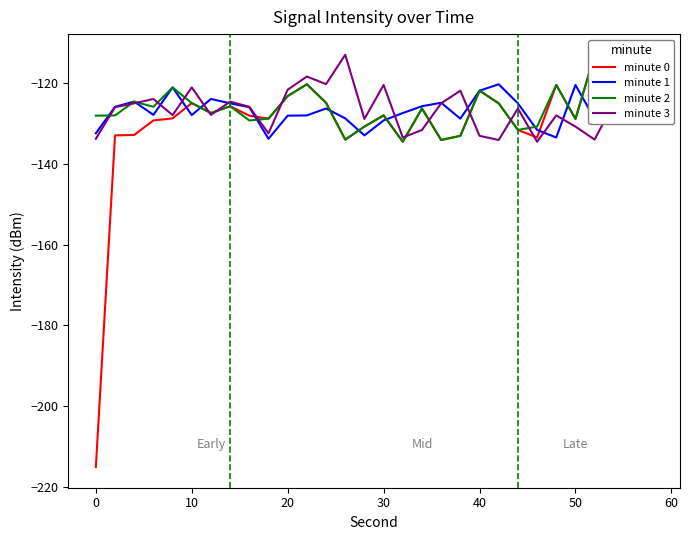

The value of minute 3 at 50 is -130.8. True or false?

True